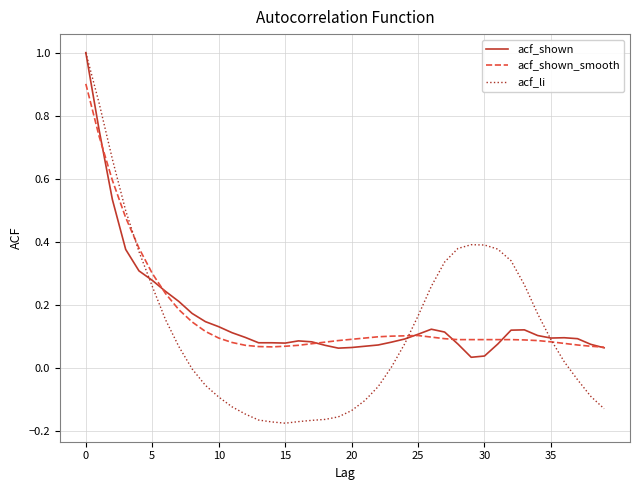

True or false: acf_shown_smooth and acf_shown cross at least once.

True